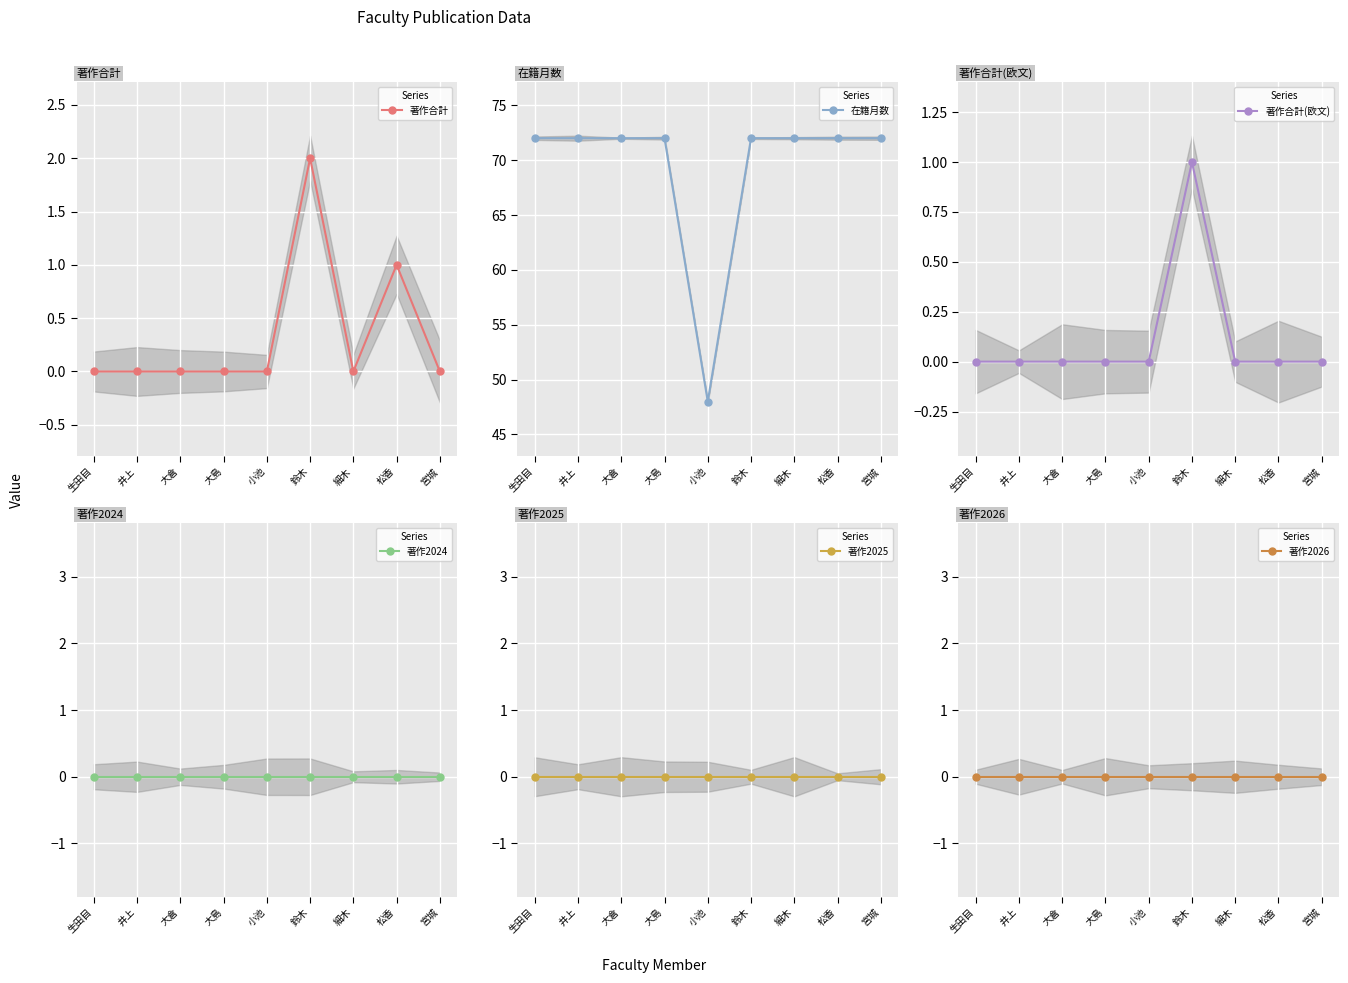

What is the sum of the 著作合計 values at 鈴木 and 松香?

3